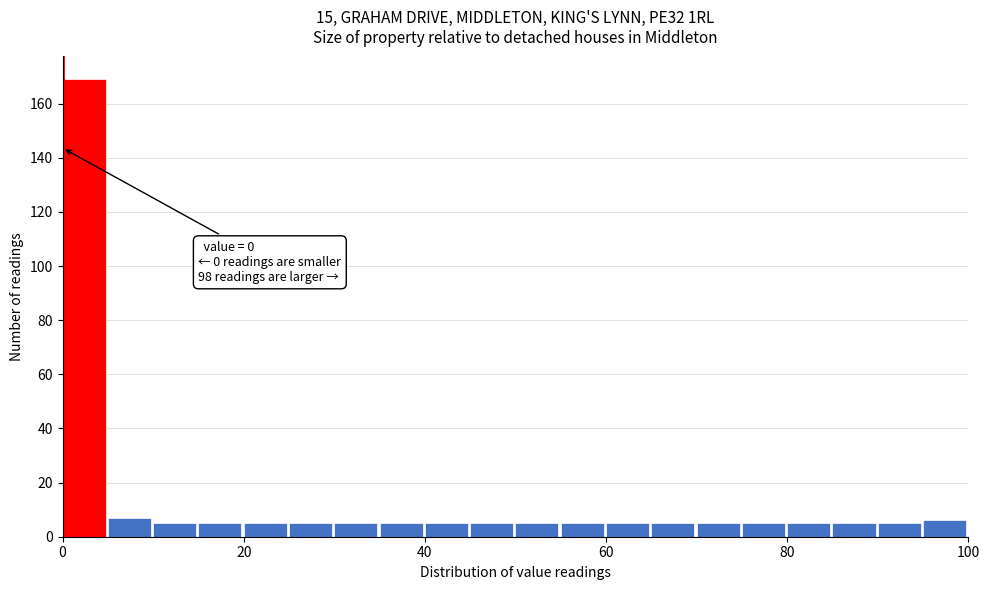

Around what value on the x-axis is the tallest bar? Give the approximate position of its centre, as read against the axis.

2